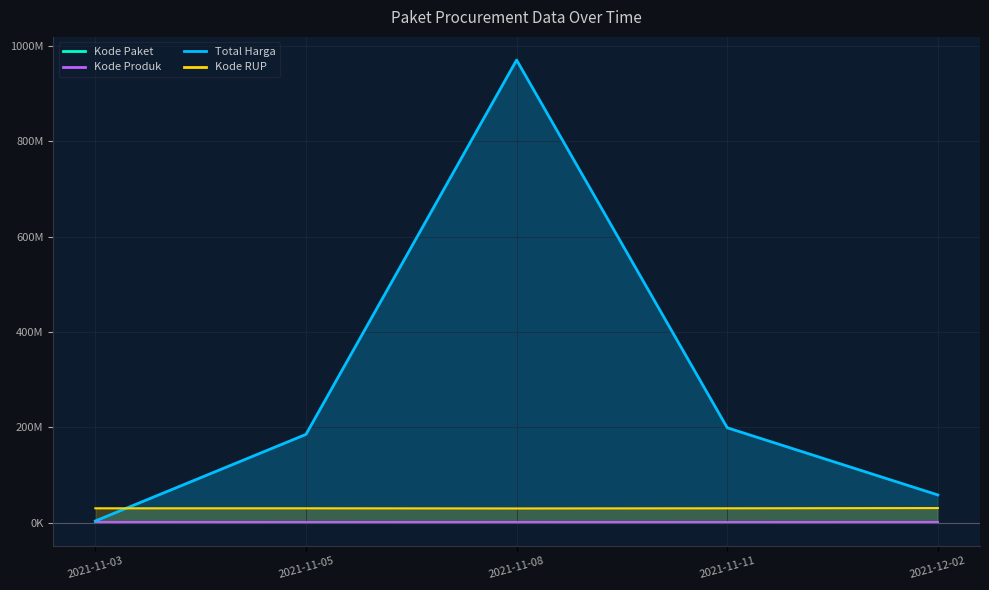

At which category does the chart reach its minimum across all series?

2021-11-03